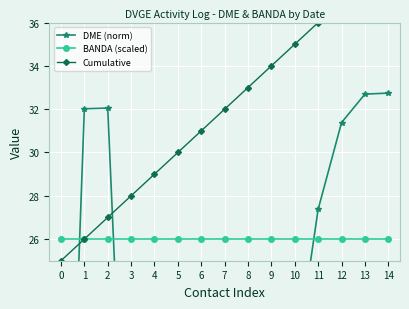

Rank the series by their average value, from highest to lowest.

Cumulative, BANDA (scaled), DME (norm)